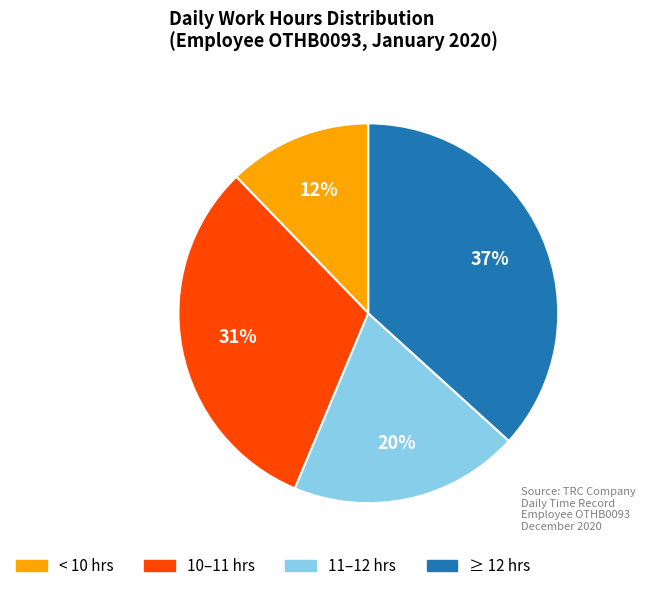

Is there any slice that represents more than half of the pie?

No